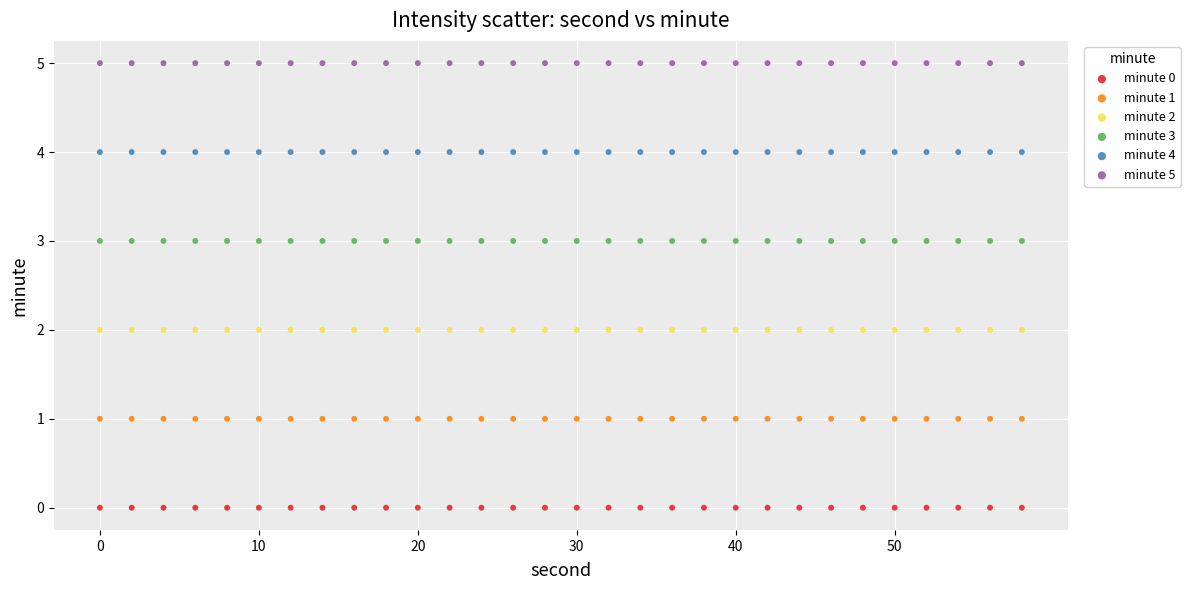

Which series contains the highest Y value?

minute 5